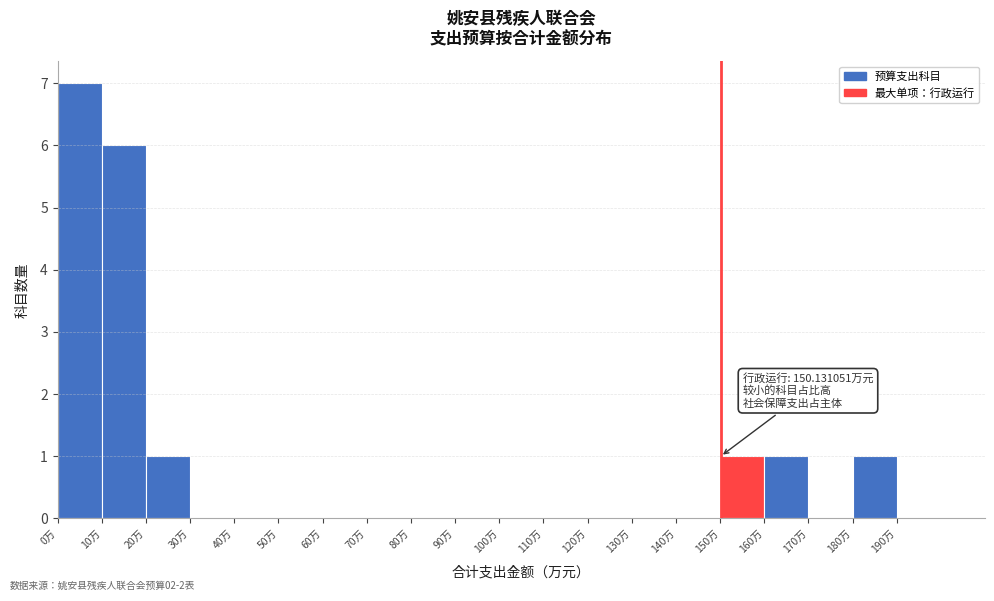

Over which range of the x-axis is the bar tallest?

0 to 10